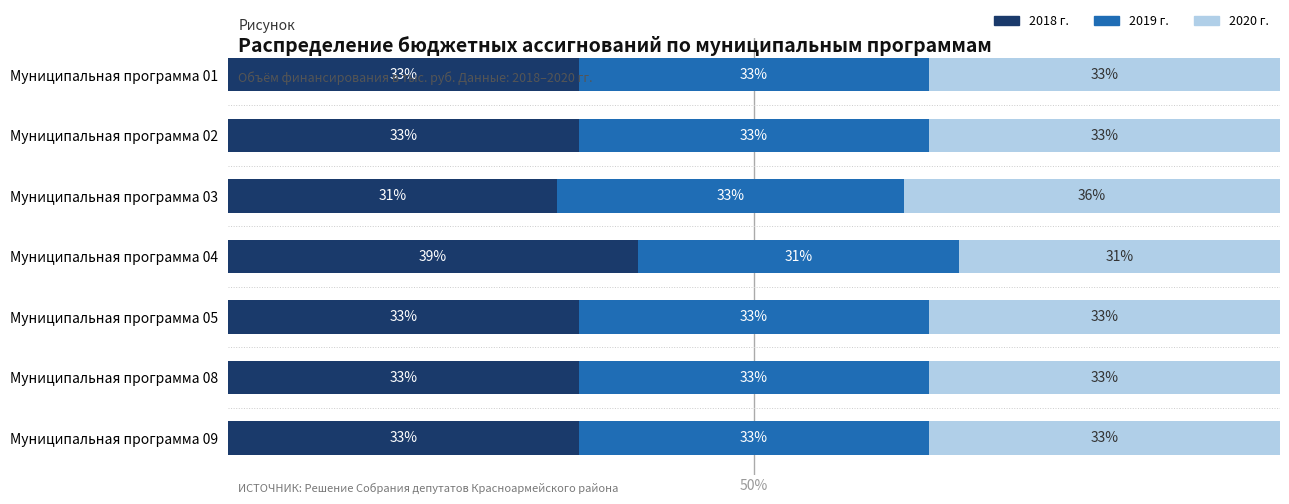

At which label does 2018 г. reach its minimum?

Муниципальная программа 03